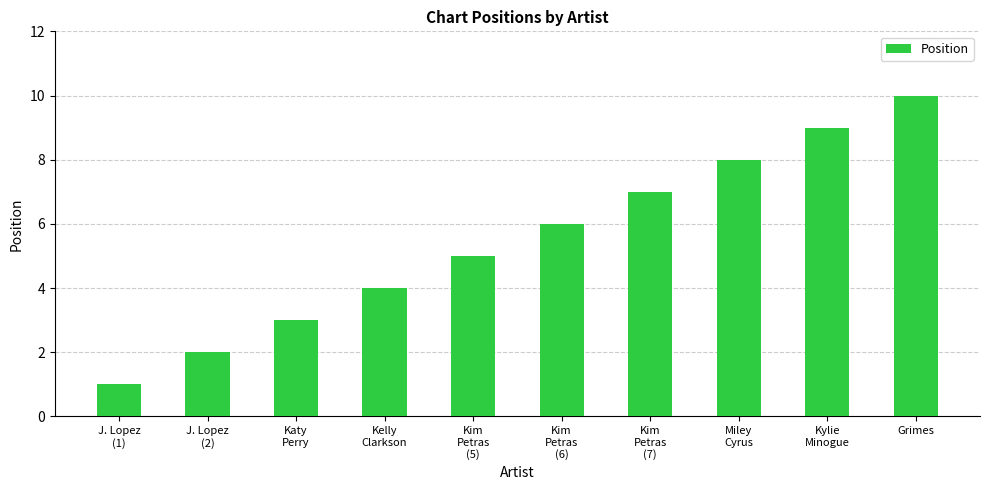

What is the sum of the values at J. Lopez
(1) and Kim
Petras
(7)?

8